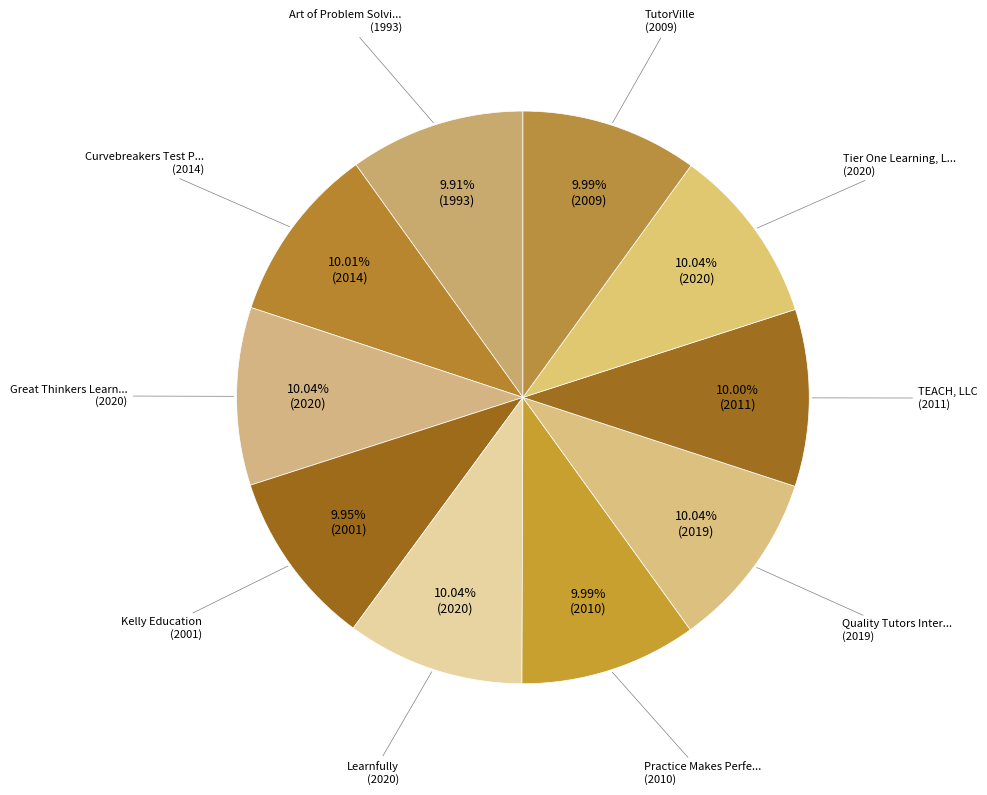

Does any single category account for the majority?

No